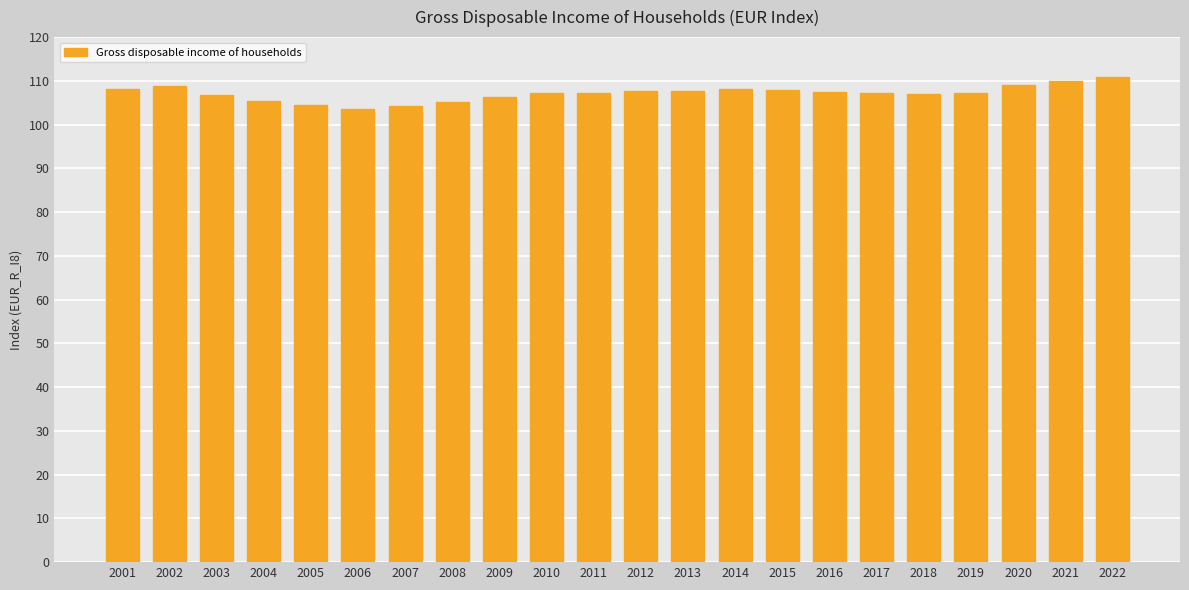

How many distinct data groups are displayed?

1